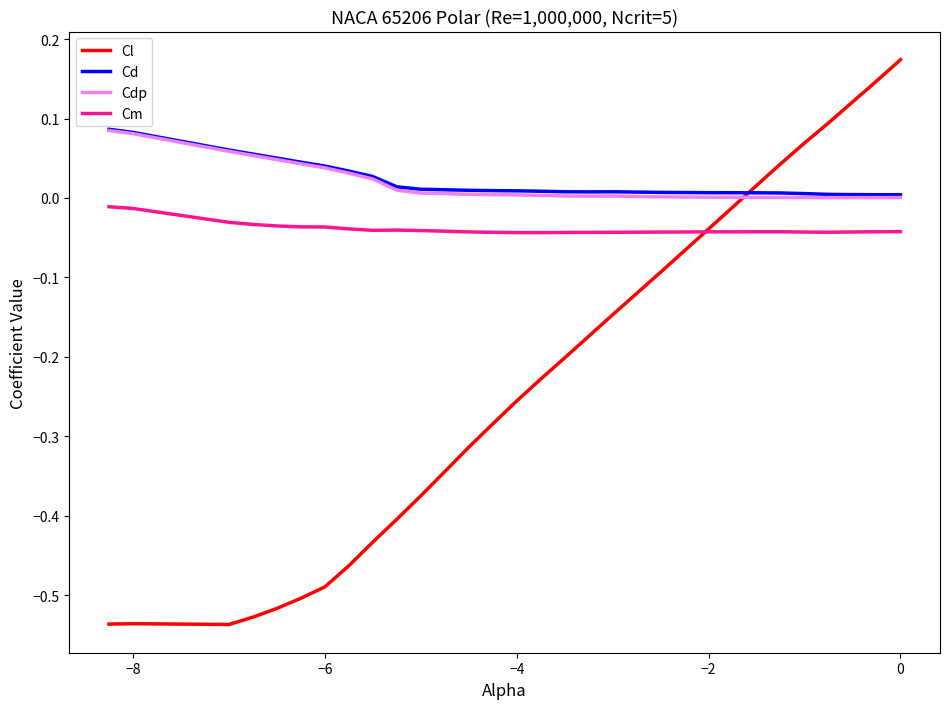

What is the sum of all Cm values?

-1.2